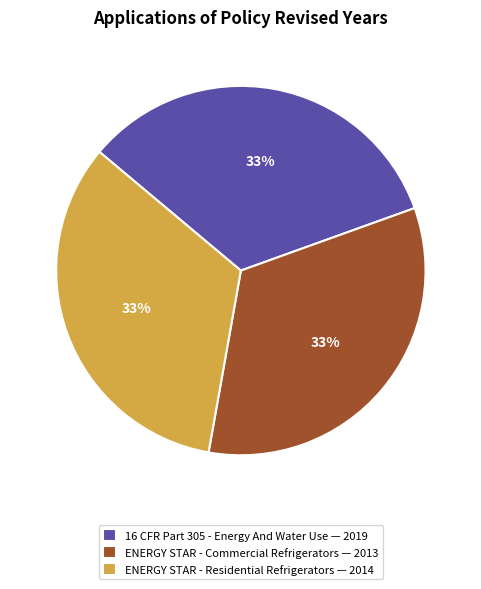

Is it true that ENERGY STAR - Commercial Refrigerators — 2013 is 23% of the pie?

False